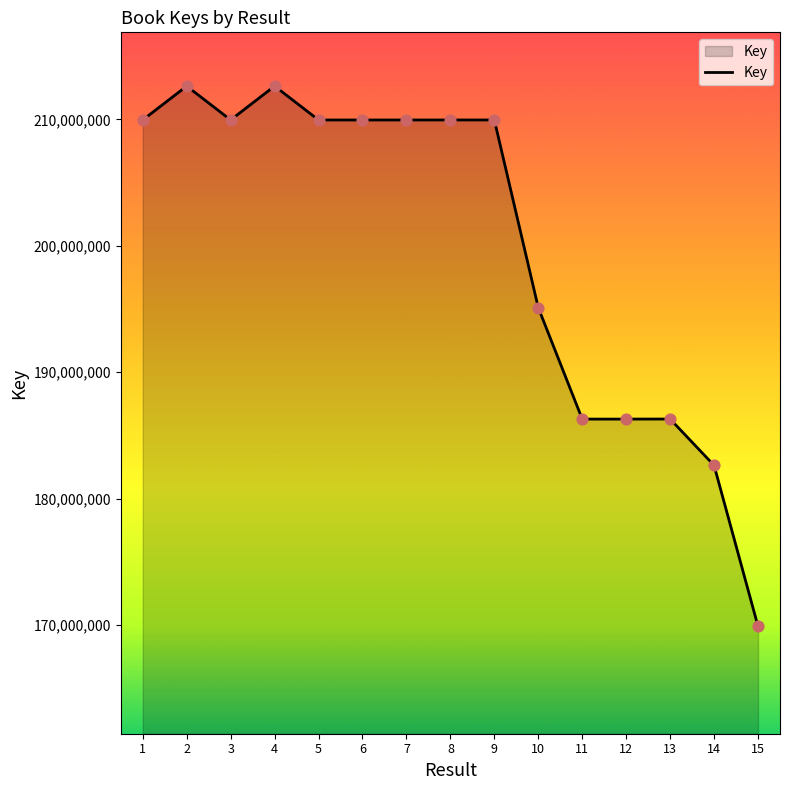

Between 4 and 13, which is larger?

4